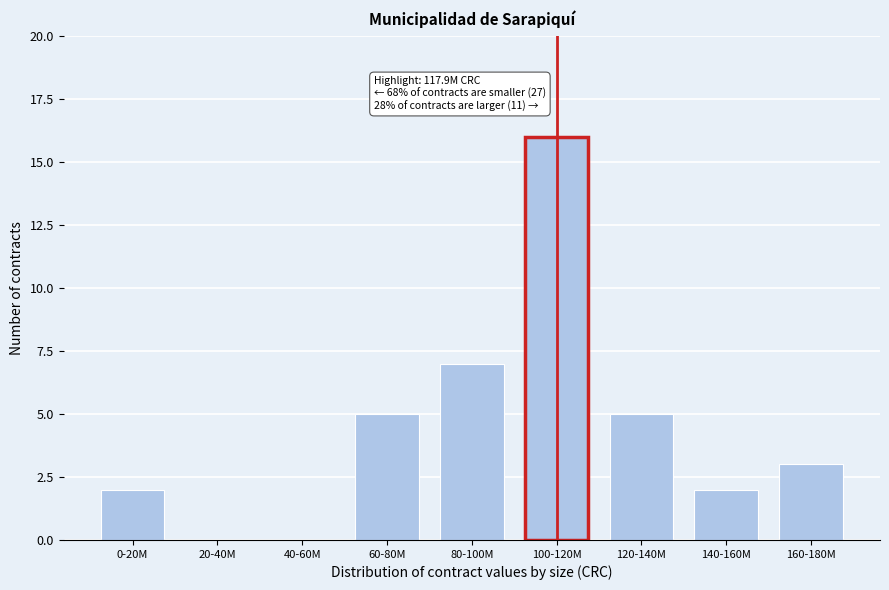

Reading left to right, what are all the values shown in this chart?

0-20M=2	20-40M=0	40-60M=0	60-80M=5	80-100M=7	100-120M=16	120-140M=5	140-160M=2	160-180M=3